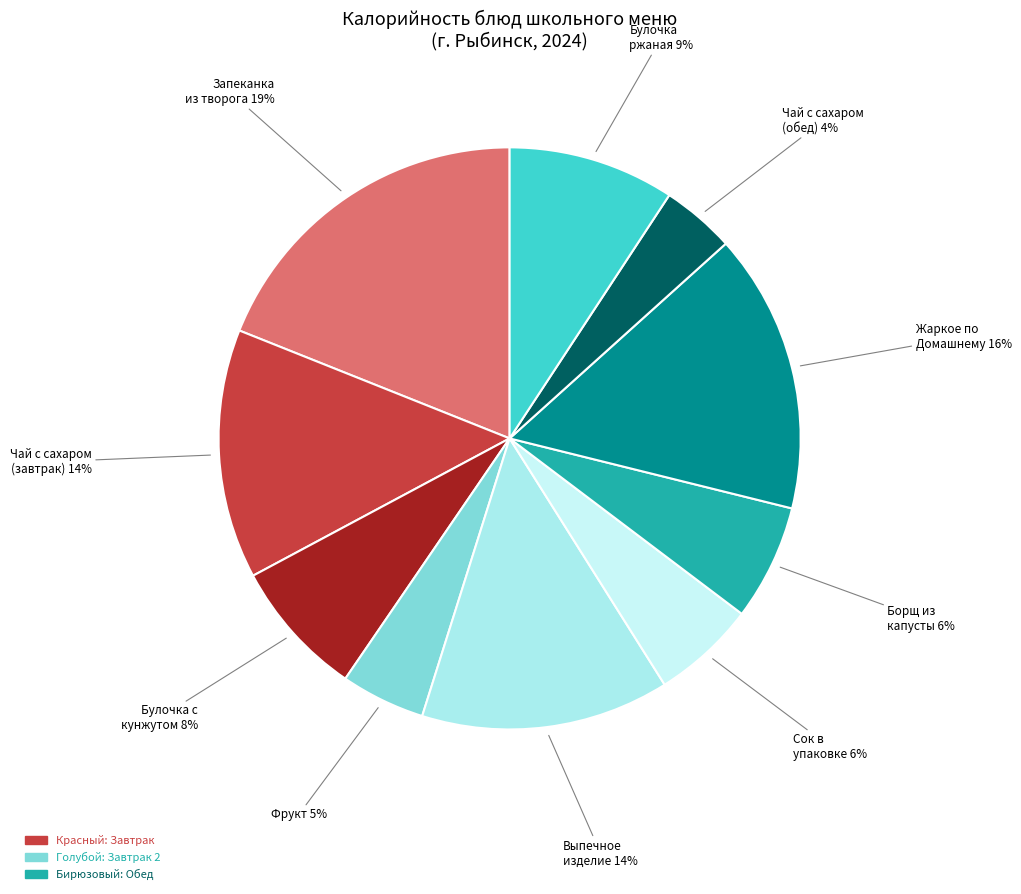

Rank the categories by value from lowest to highest.

Чай с сахаром (обед), Фрукт, Сок в упаковке, Борщ из св. капусты с картоф.и филе куры, Булочка с кунжутом, Булочка ржаная, Выпечное изделие, Чай с сахаром (завтрак), Жаркое по Домашнему, Запеканка из творога со сгущеным молоком